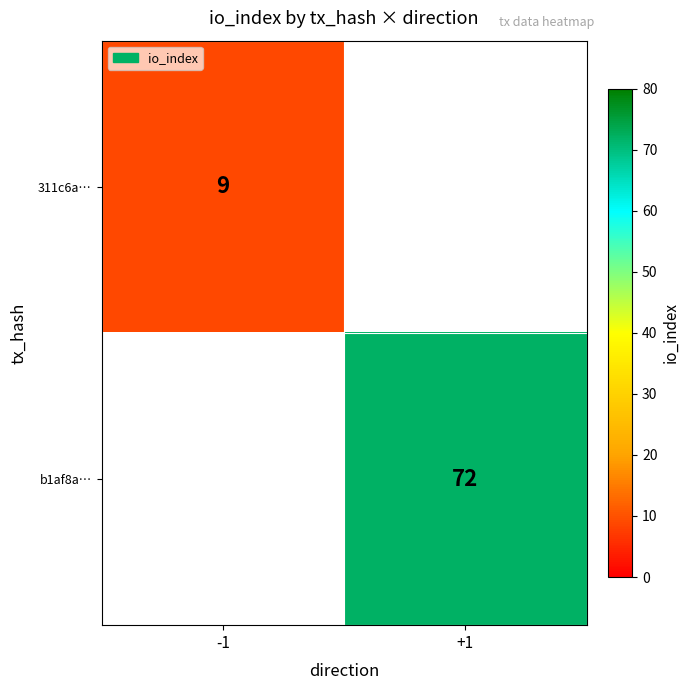

The value of 311c6a… at -1 is 9. True or false?

True